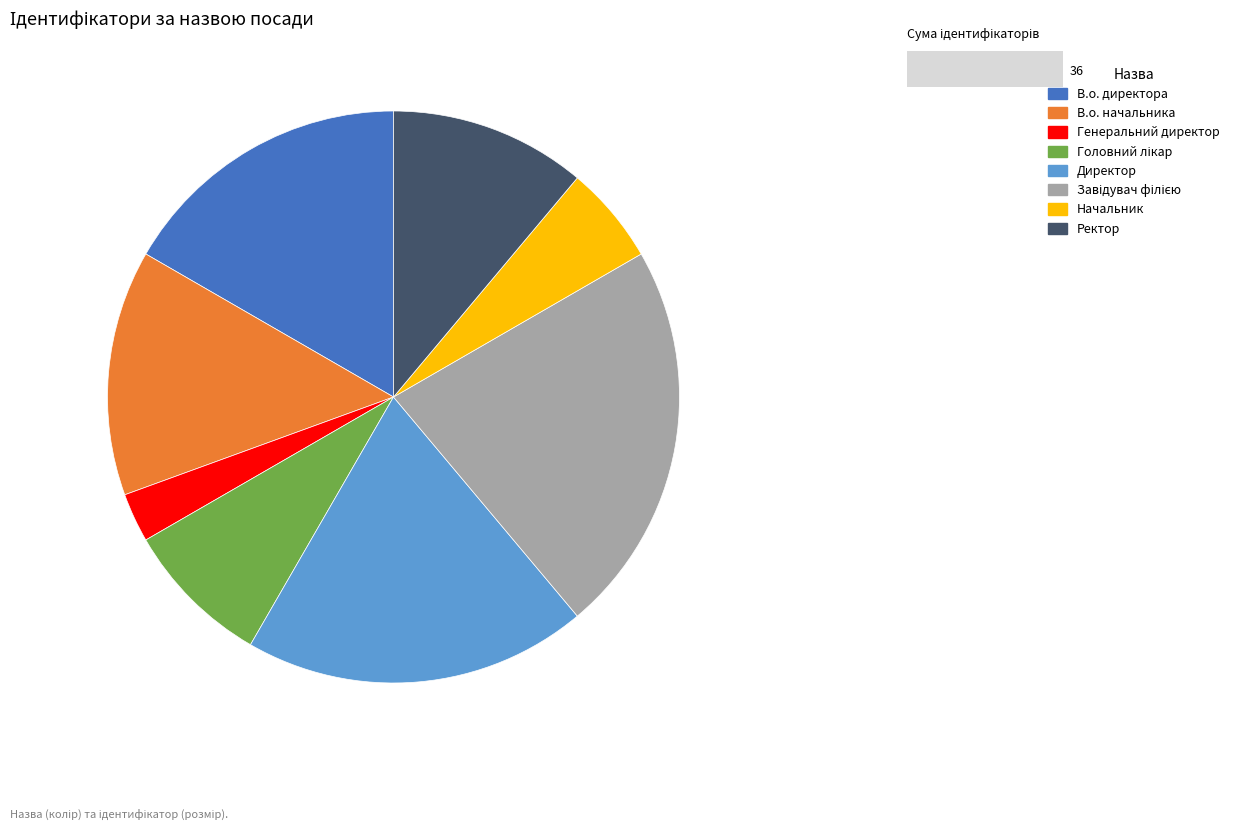

Approximately how many times larger is the value at Начальник compared to Ректор?

0.5